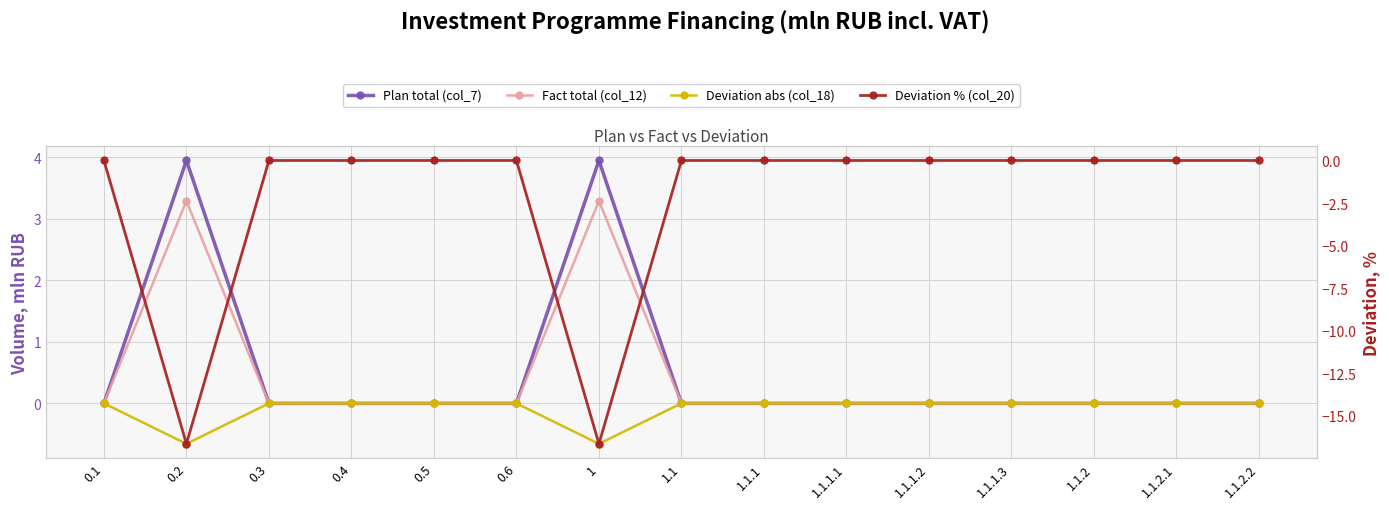

Reading left to right, list all the values displayed in this chart.

Plan total (col_7): 0.0	4.0	0.0	0.0	0.0	0.0	4.0	0.0	0.0	0.0	0.0	0.0	0.0	0.0	0.0
Fact total (col_12): 0.0	3.3	0.0	0.0	0.0	0.0	3.3	0.0	0.0	0.0	0.0	0.0	0.0	0.0	0.0
Deviation abs (col_18): 0.0	-0.7	0.0	0.0	0.0	0.0	-0.7	0.0	0.0	0.0	0.0	0.0	0.0	0.0	0.0
Deviation % (col_20): 0.0	-16.7	0.0	0.0	0.0	0.0	-16.7	0.0	0.0	0.0	0.0	0.0	0.0	0.0	0.0